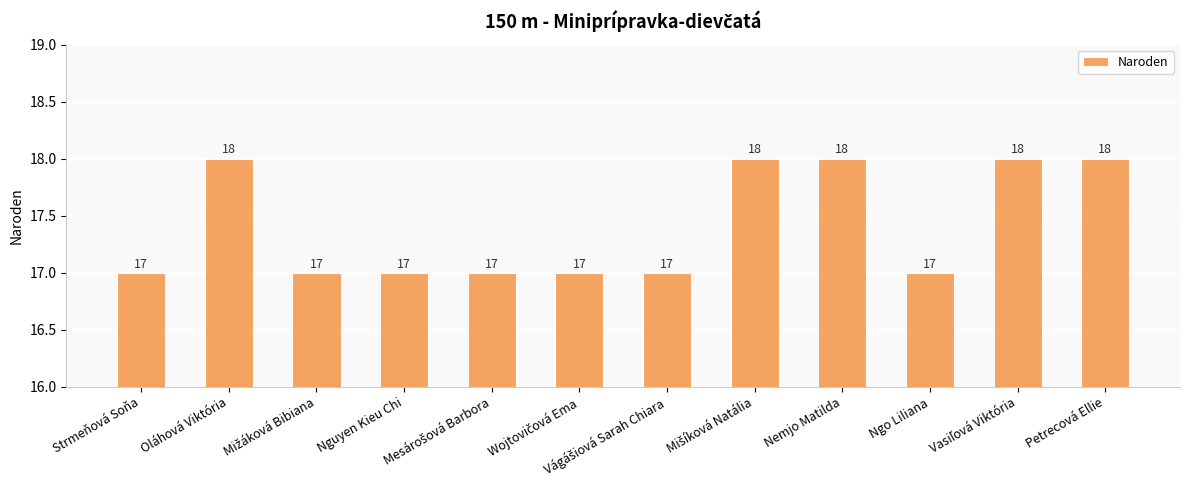

What is the greatest value displayed?

18